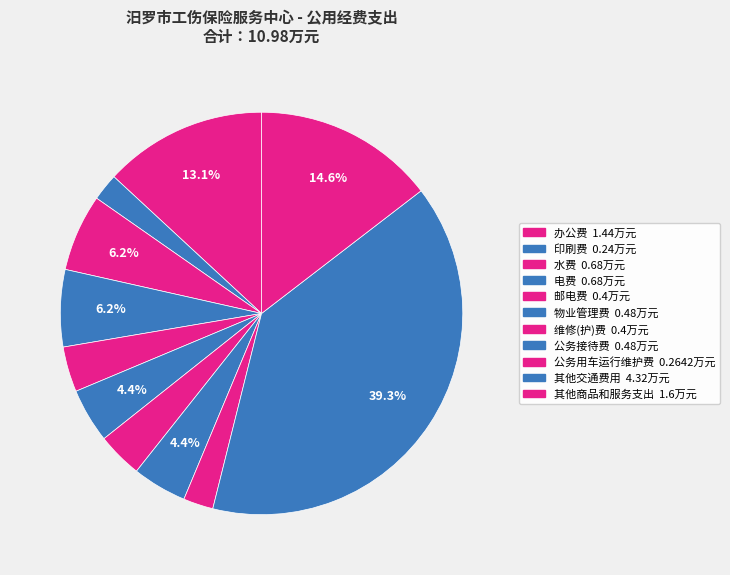

How many slices are in this pie chart?

11